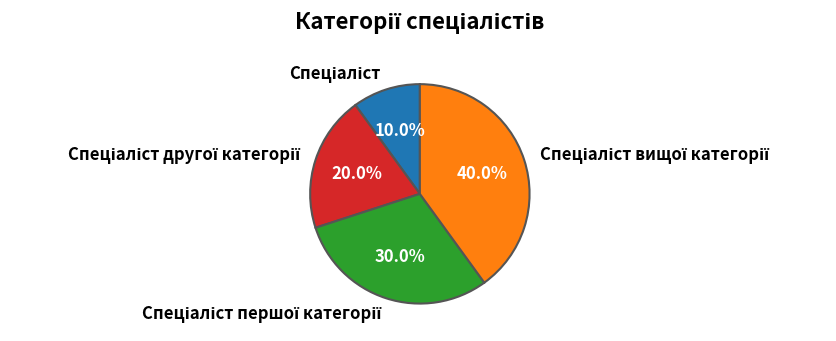

Does any single category account for the majority?

No